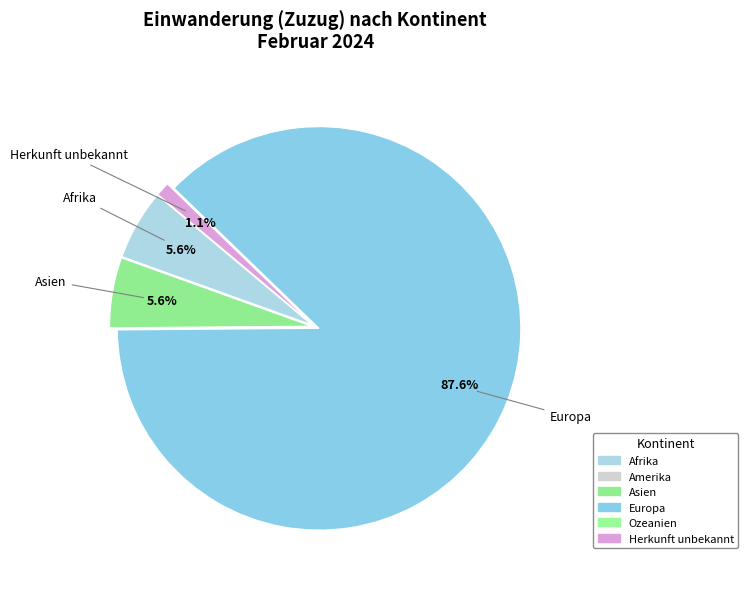

How many slices are in this pie chart?

6